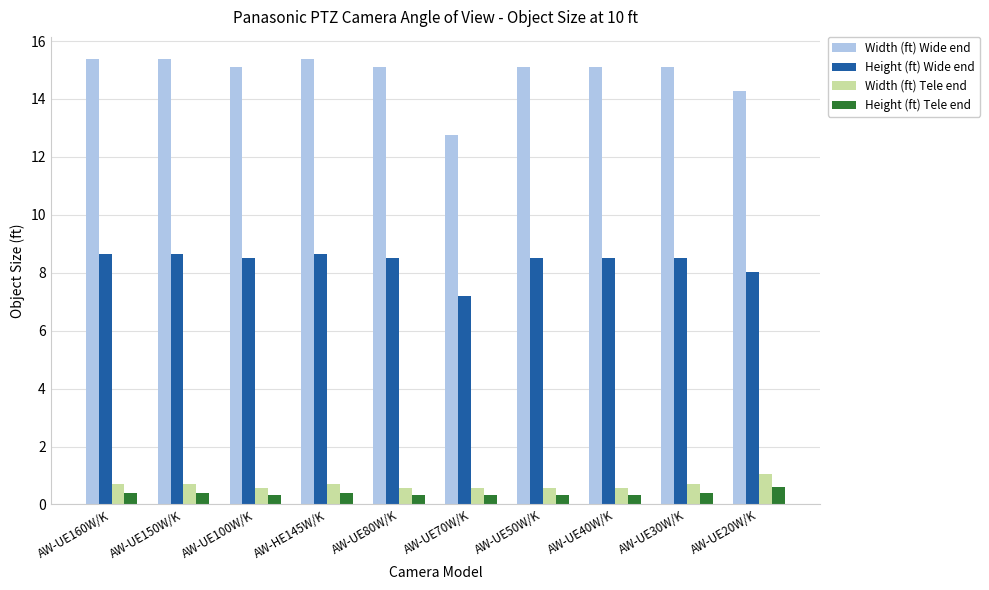

Reading left to right, list all the values displayed in this chart.

Width (ft) Wide end: 15.4	15.4	15.1	15.4	15.1	12.8	15.1	15.1	15.1	14.3
Height (ft) Wide end: 8.6	8.6	8.5	8.6	8.5	7.2	8.5	8.5	8.5	8.0
Width (ft) Tele end: 0.7	0.7	0.6	0.7	0.6	0.6	0.6	0.6	0.7	1.0
Height (ft) Tele end: 0.4	0.4	0.3	0.4	0.3	0.3	0.3	0.3	0.4	0.6